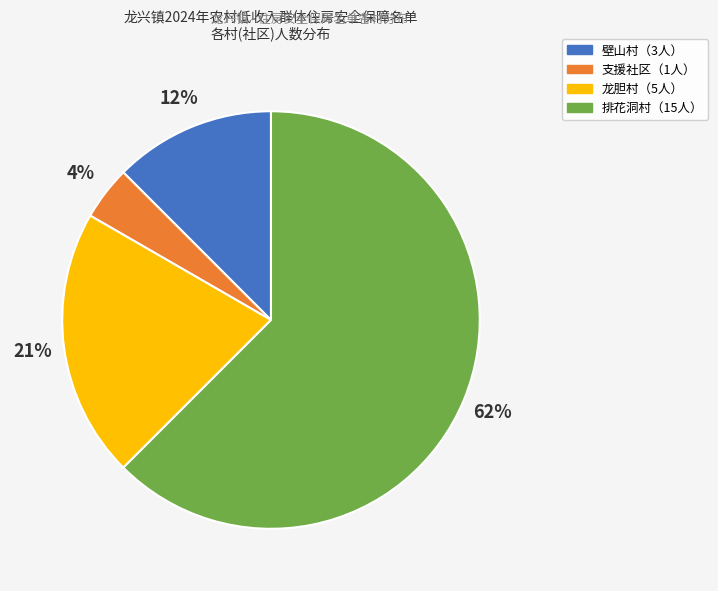

Is there a majority slice in this chart?

Yes